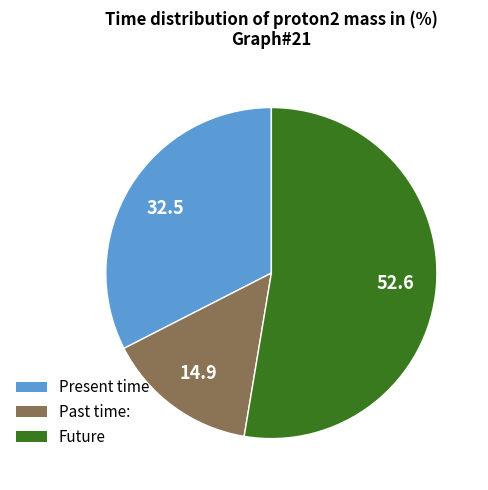

Is there any slice that represents more than half of the pie?

Yes